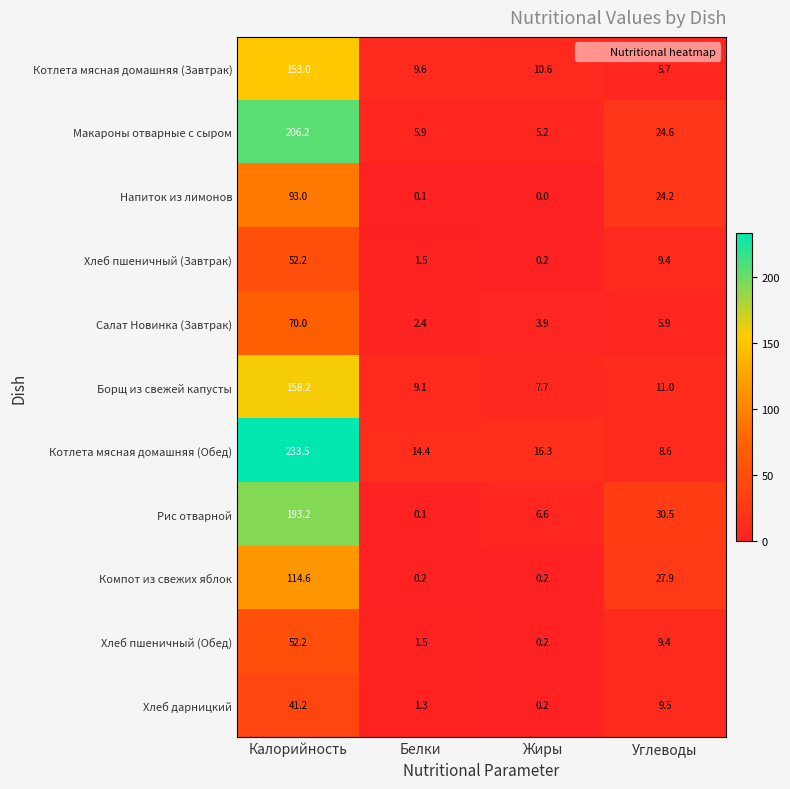

Rank the categories by Салат Новинка (Завтрак) value from highest to lowest.

Калорийность, Углеводы, Жиры, Белки